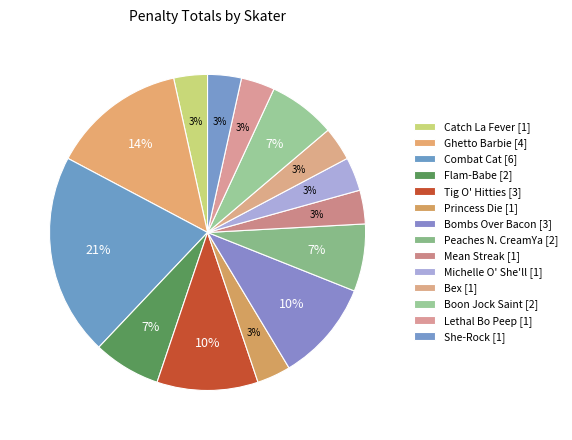

Count the number of slices in the pie.

14